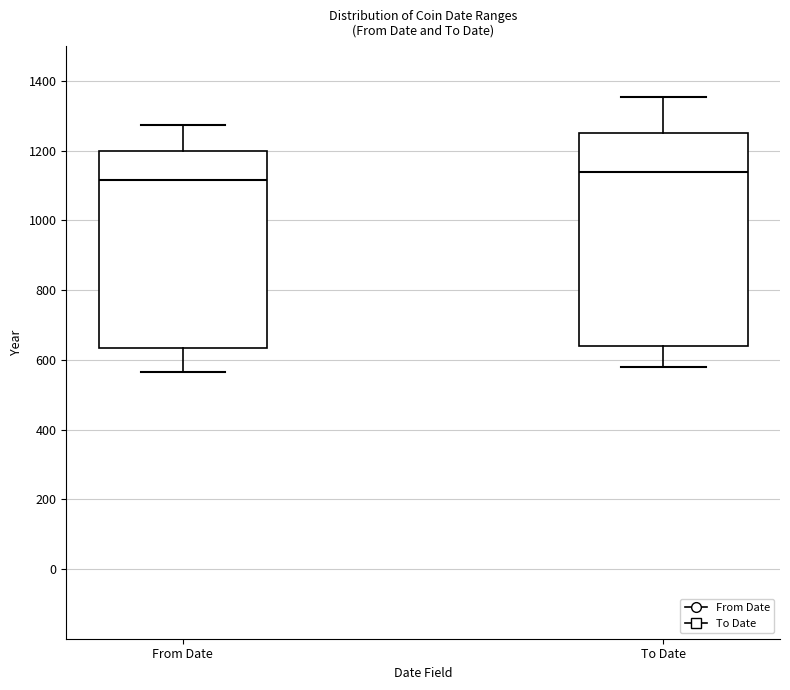

Where is the upper edge of the box for From Date on the y-axis? The values are not printed on the chart, so give them approximately, as read against the axis.

1200